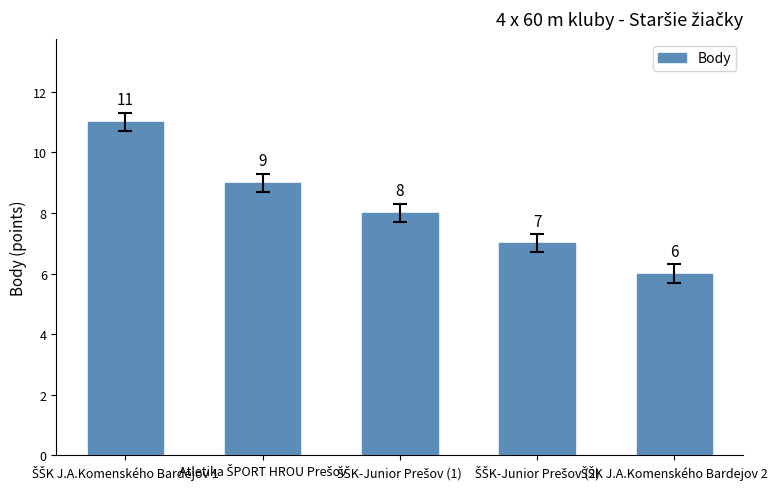

What is the difference between the second highest and minimum values?

3